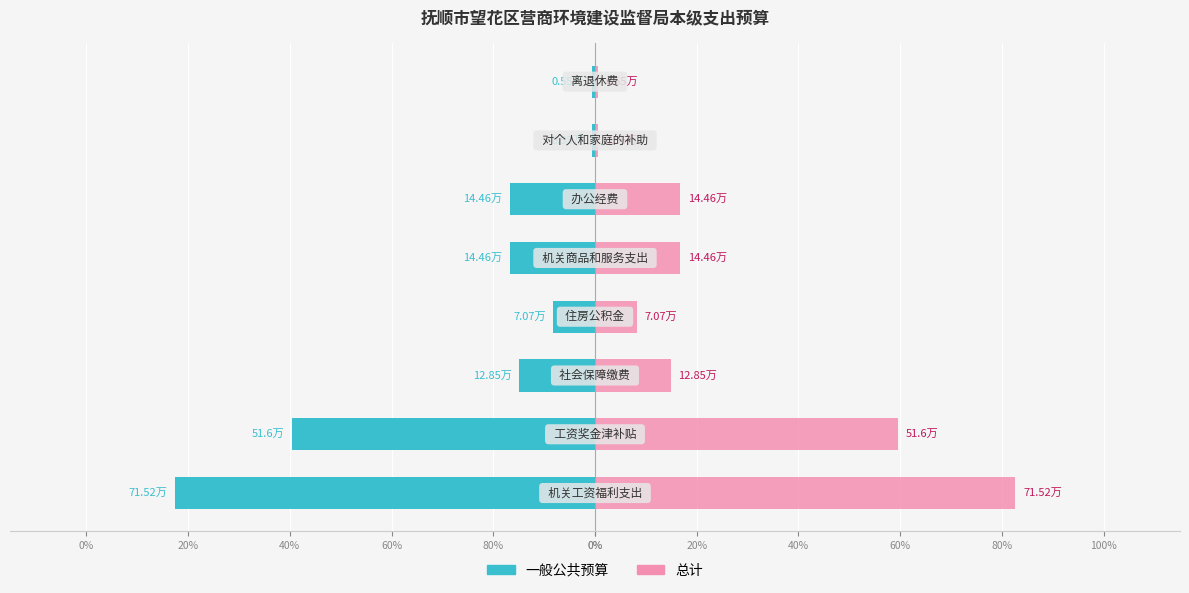

At 0%, list the series in order from smallest to largest.

一般公共预算, 总计